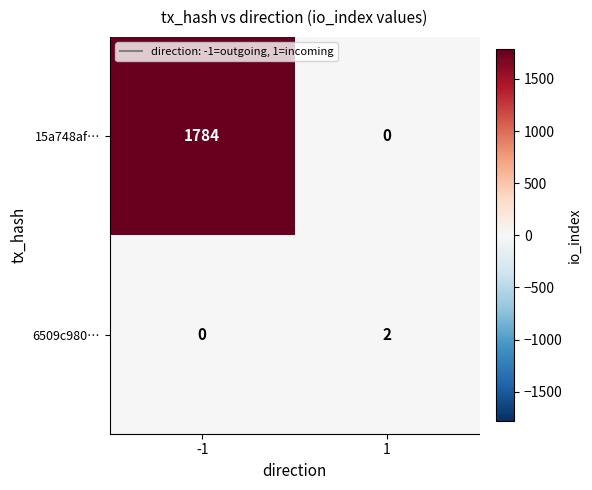

Reading left to right, extract all data points from this chart.

15a748af…: -1=1784	1=0
6509c980…: -1=0	1=2